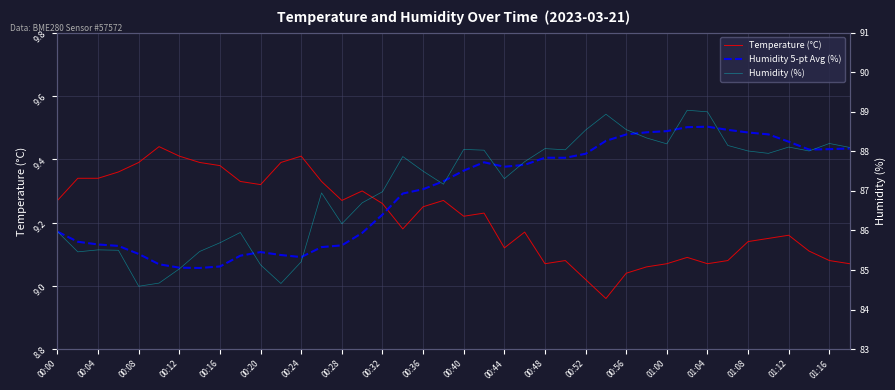

At which category is the sum across all series the highest?

31